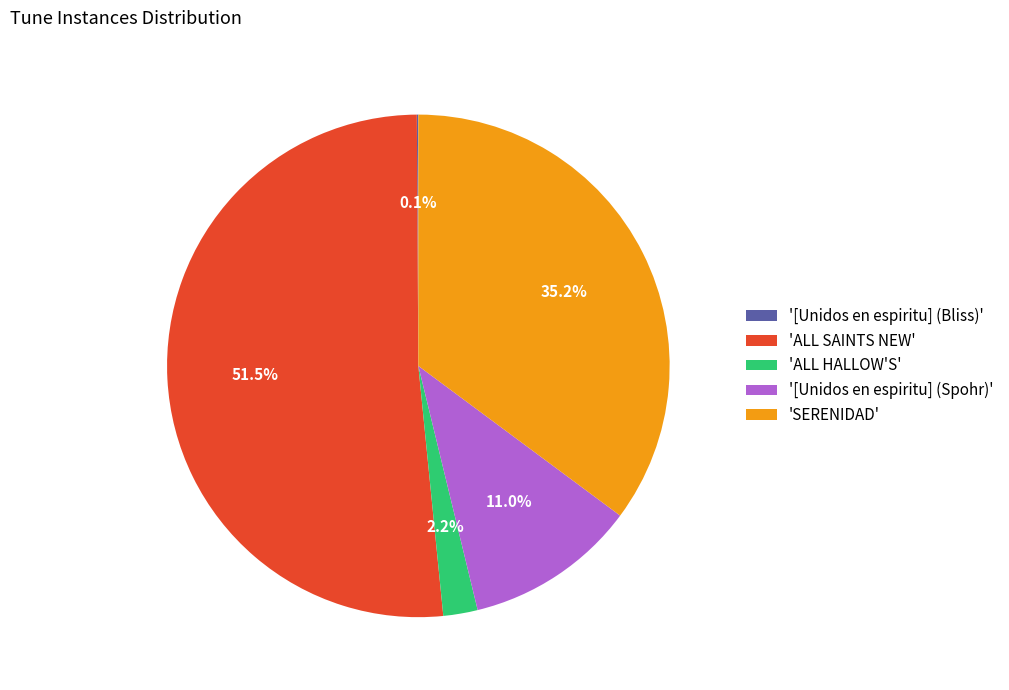

To the nearest percent, what is the difference between the largest and smallest slice percentages?

51%